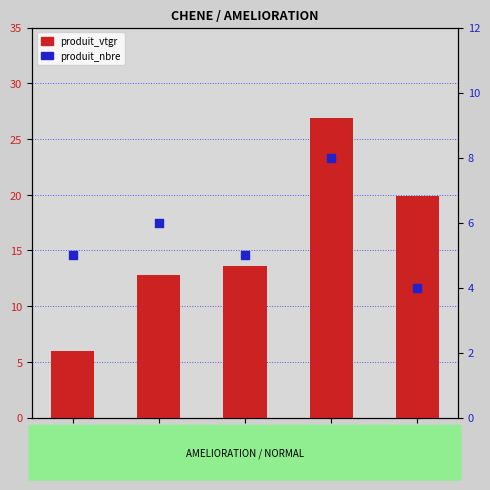

What is the total value across all series at 180/200?

18.6